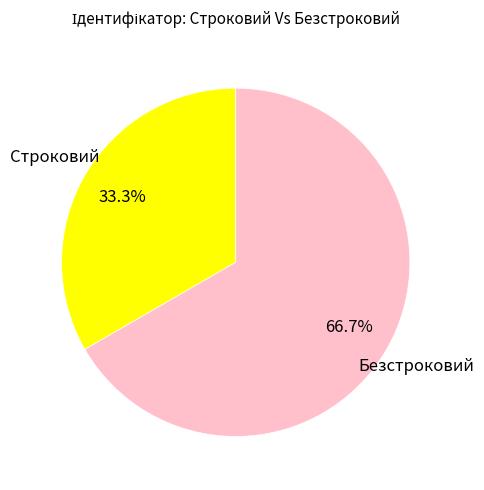

Is the sum of Строковий and Безстроковий greater than half?

Yes